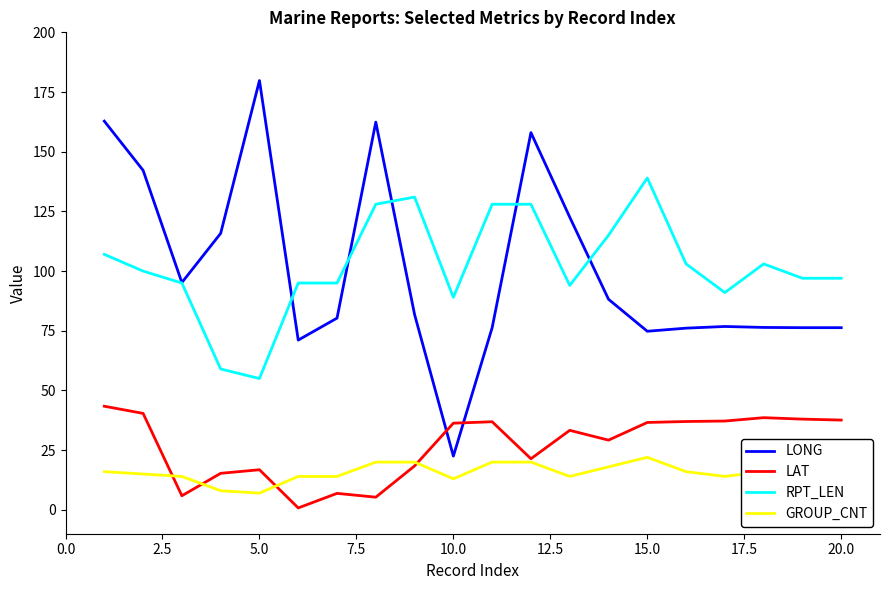

At how many categories does at least one series exceed 48?

20